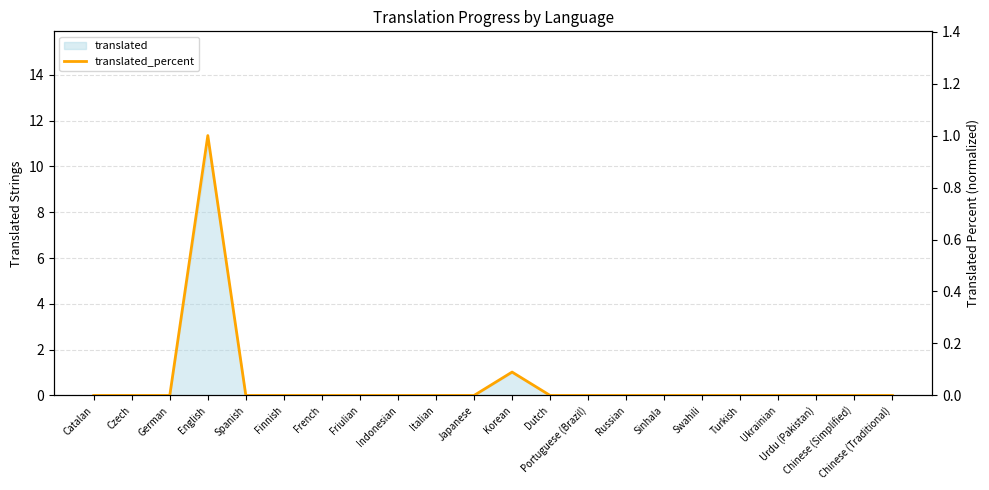

What position from the left is Czech?

2